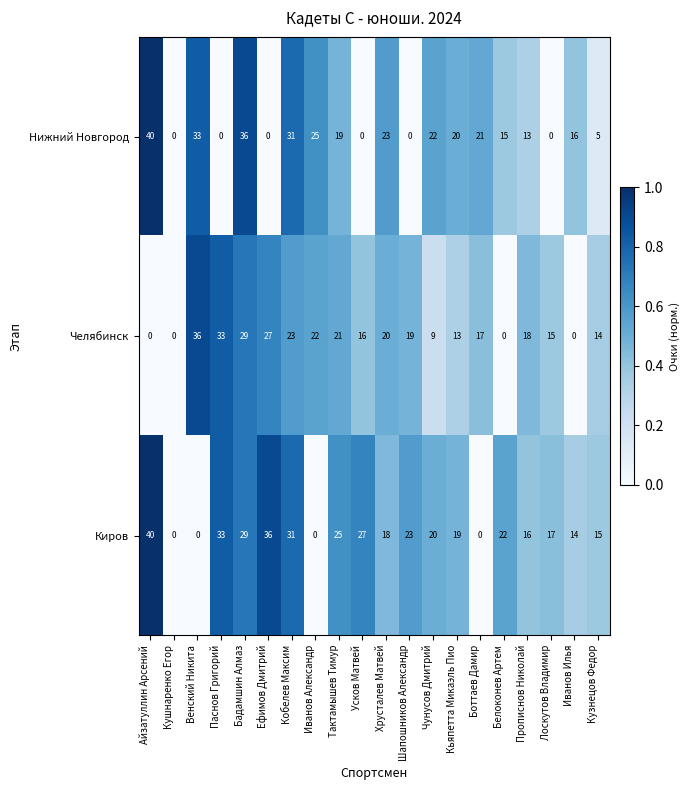

Which series has the largest total across all categories?

Киров